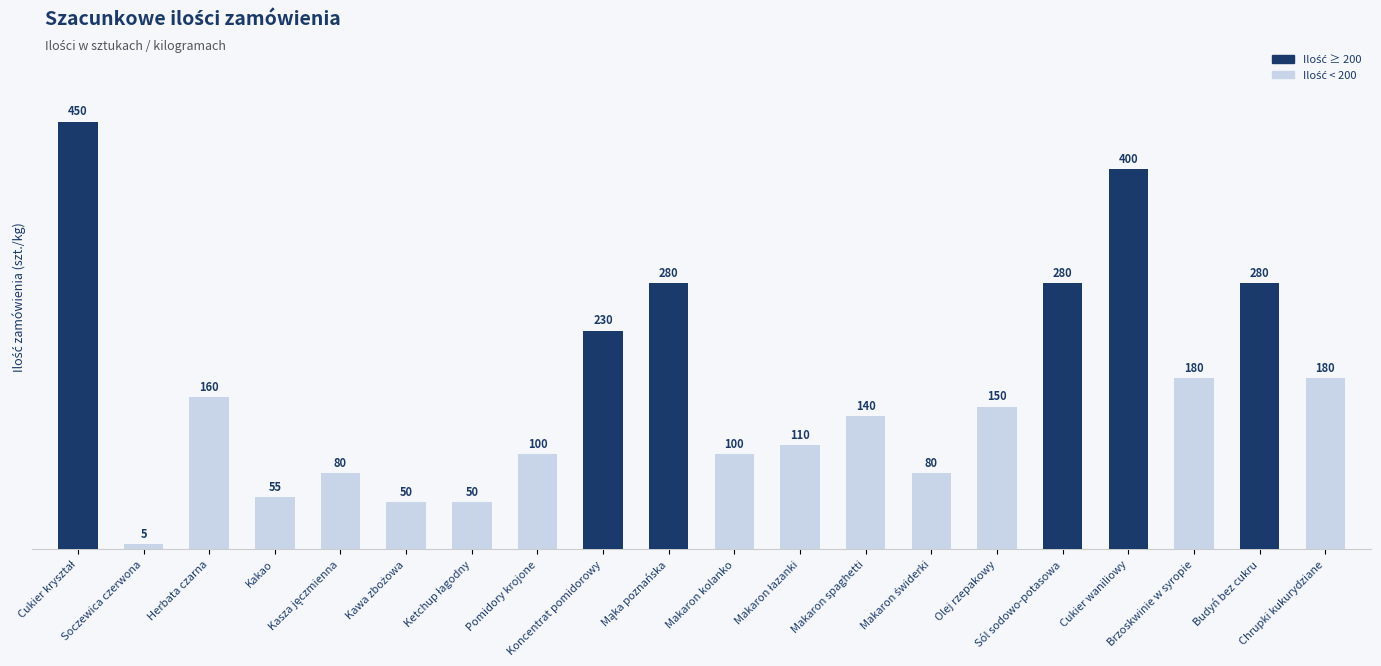

What is the value of the 10th bar from the left?

280